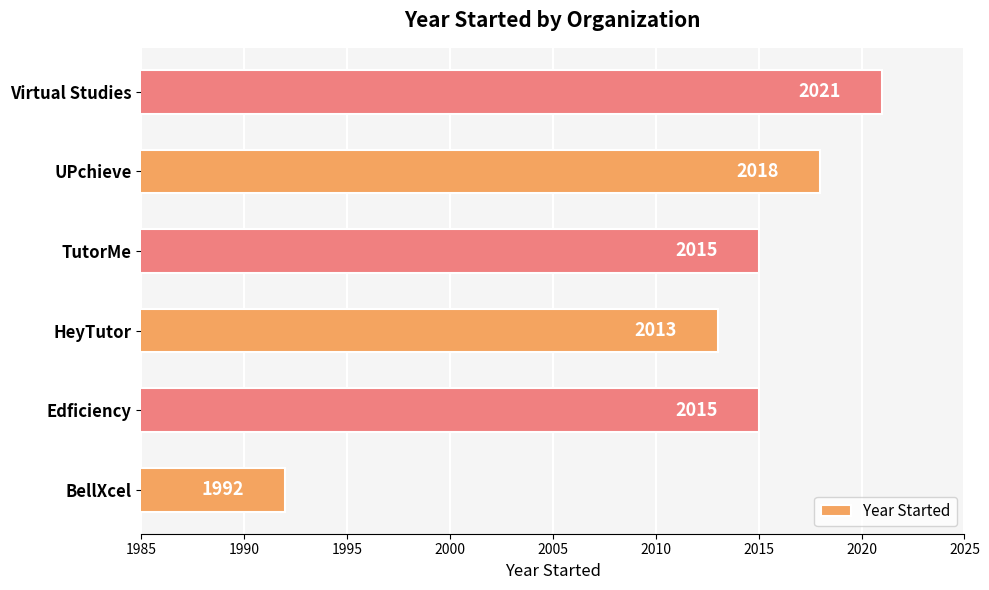

What is the difference between the second highest and second lowest values?

5